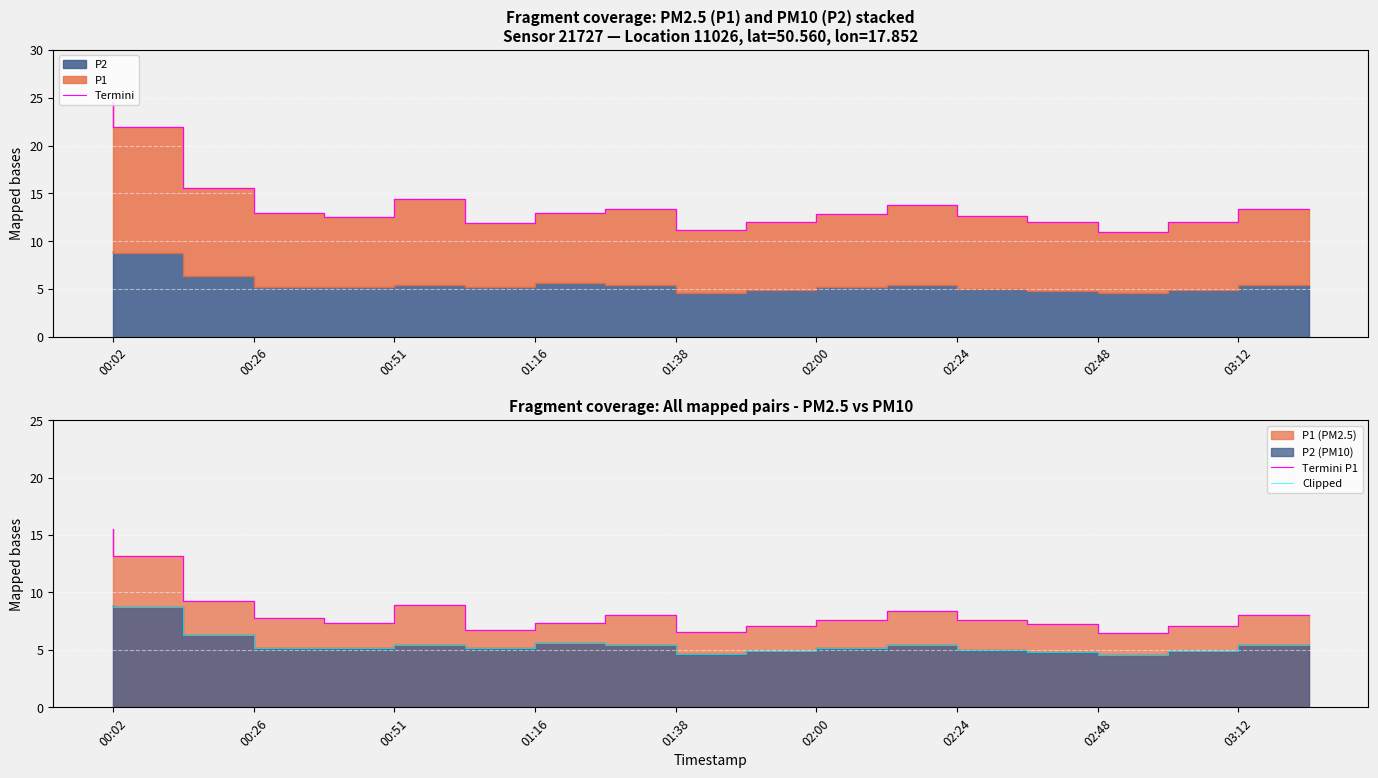

True or false: Termini P1 and Clipped cross at least once.

False